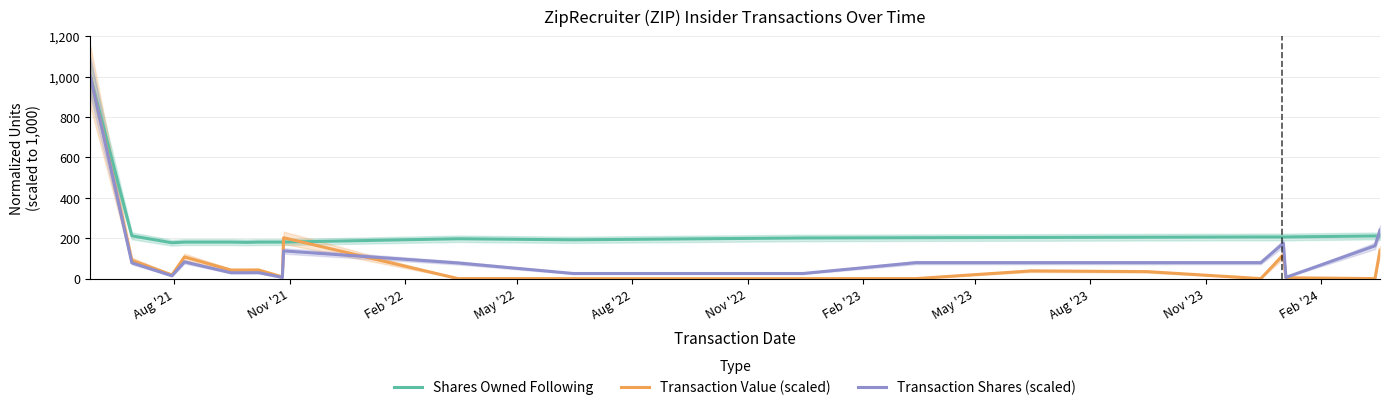

What is the maximum value for Transaction Value (scaled)?

1000.0